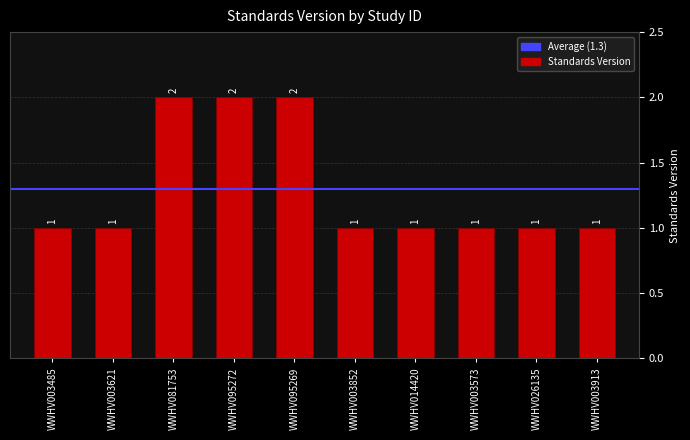

Reading left to right, list all the values displayed in this chart.

WWHV003485=1	WWHV003621=1	WWHV081753=2	WWHV095272=2	WWHV095269=2	WWHV003852=1	WWHV014420=1	WWHV003573=1	WWHV026135=1	WWHV003913=1